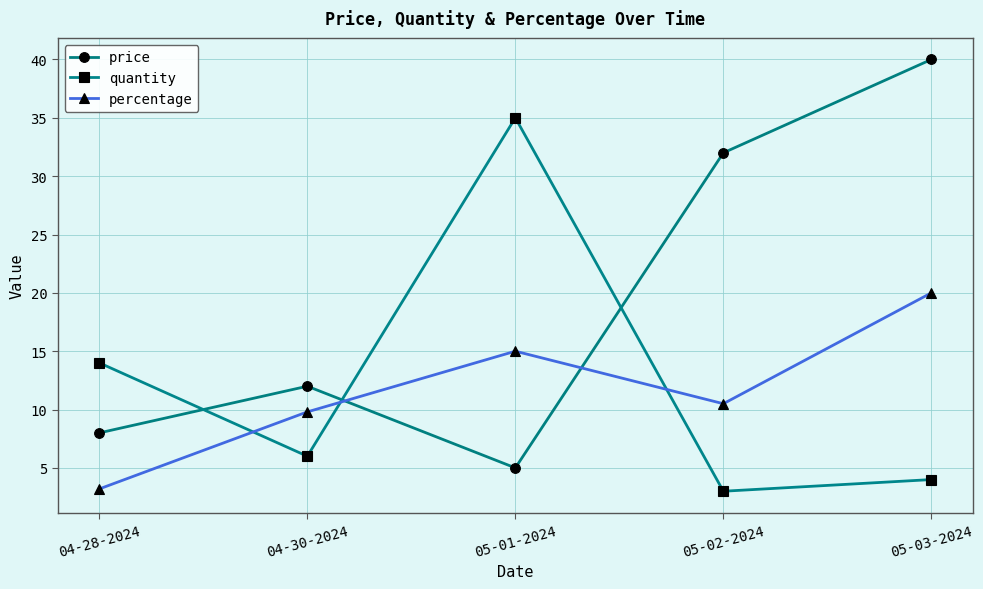

Rank the series by their maximum value, from highest to lowest.

price, quantity, percentage